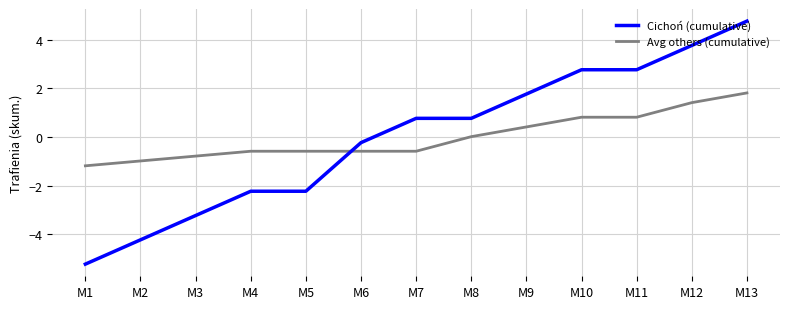

Which series has the widest spread of values?

Cichoń (cumulative)